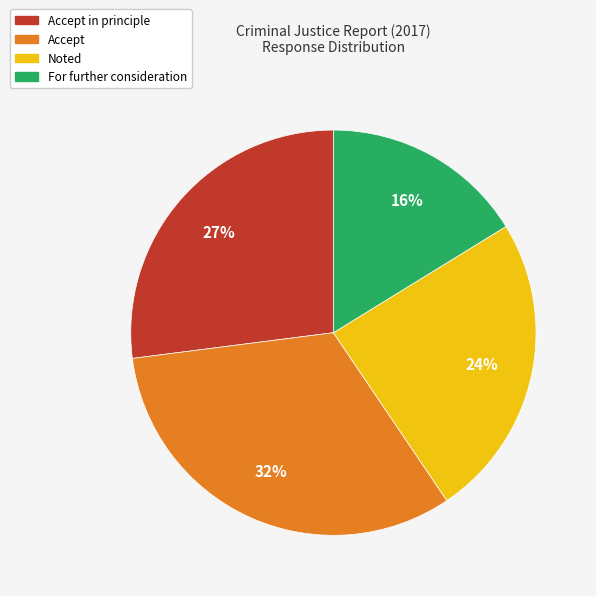

To the nearest percent, what is the difference between the largest and smallest slice percentages?

16%